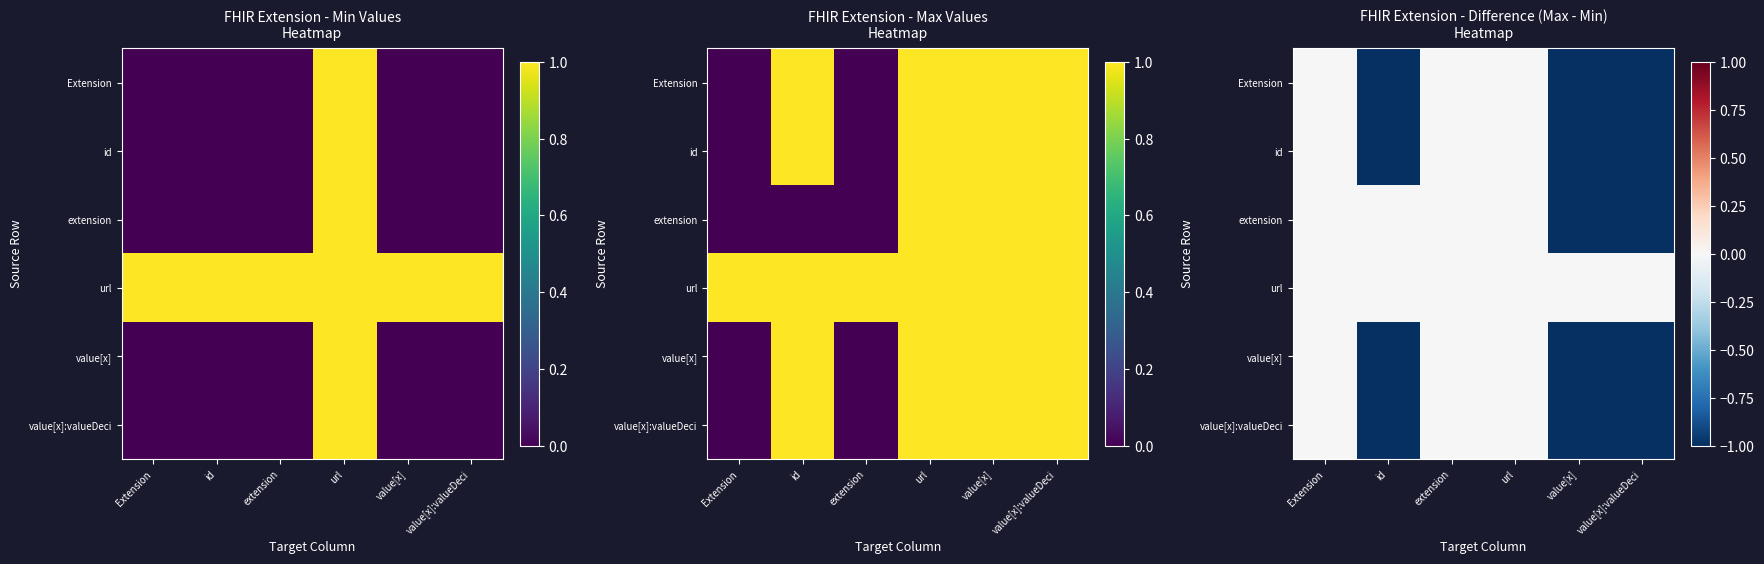

List the series in order of their peak value, lowest first.

Extension, id, extension, url, value[x], value[x]:valueDeci